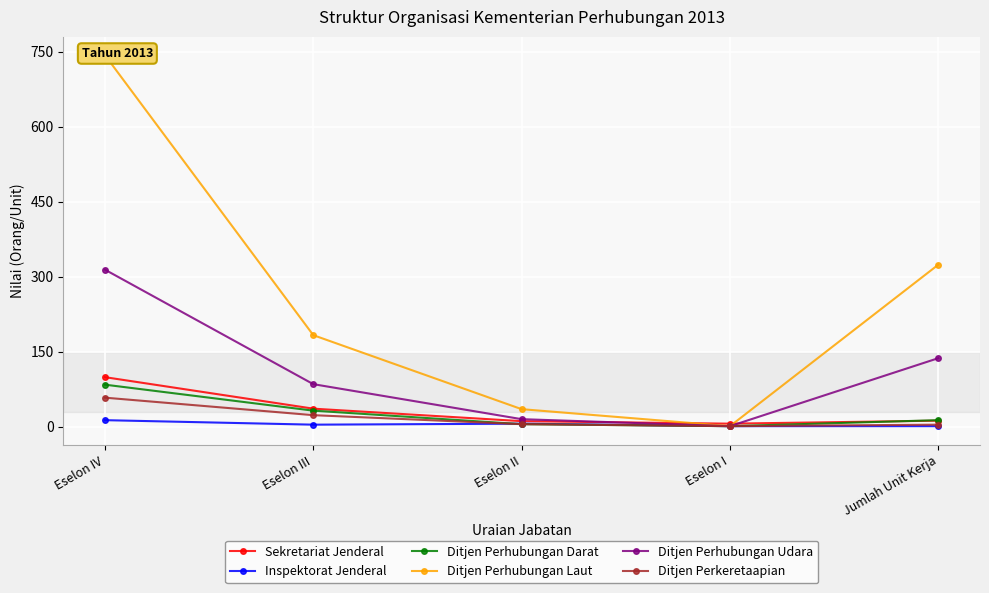

What is the label of the 1st point from the left?

Eselon IV